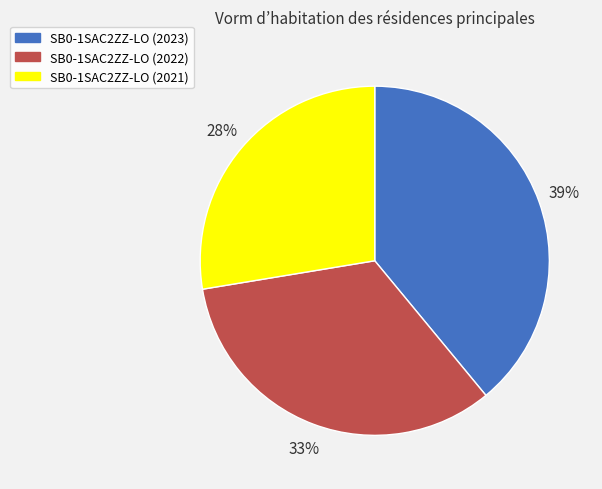

Rank the categories by value from highest to lowest.

SB0-1SAC2ZZ-LO (2023), SB0-1SAC2ZZ-LO (2022), SB0-1SAC2ZZ-LO (2021)